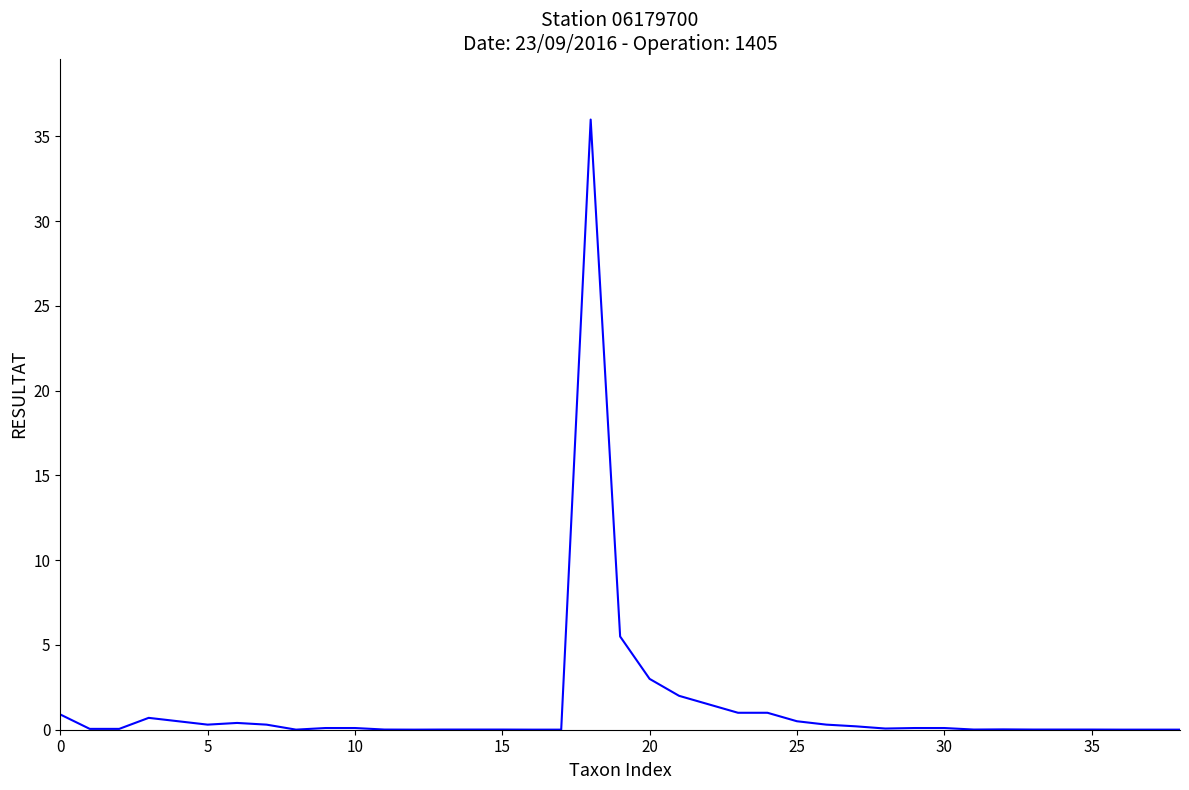

What is the greatest value displayed?

36.0